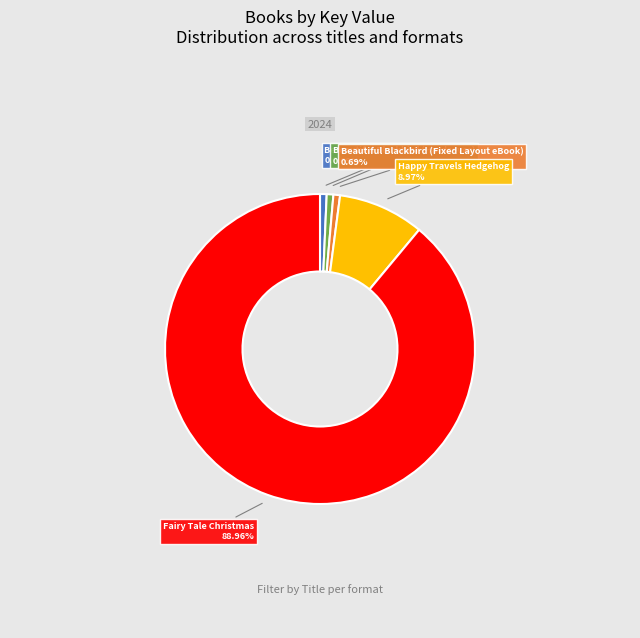

What percentage is the Happy Travels Hedgehog slice, to the nearest percent?

9%